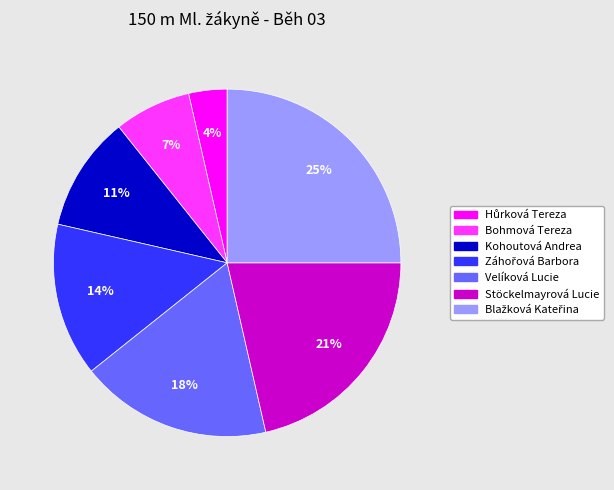

How many segments does this pie chart have?

7